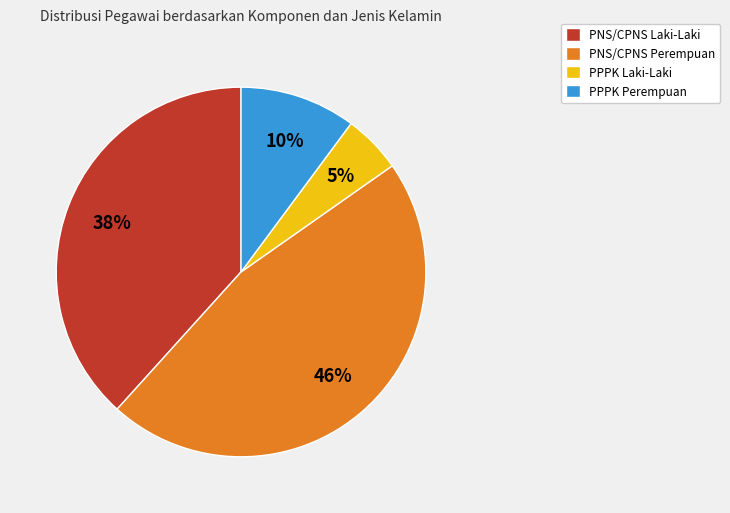

The PNS/CPNS Laki-Laki slice represents 33% of the pie. True or false?

False